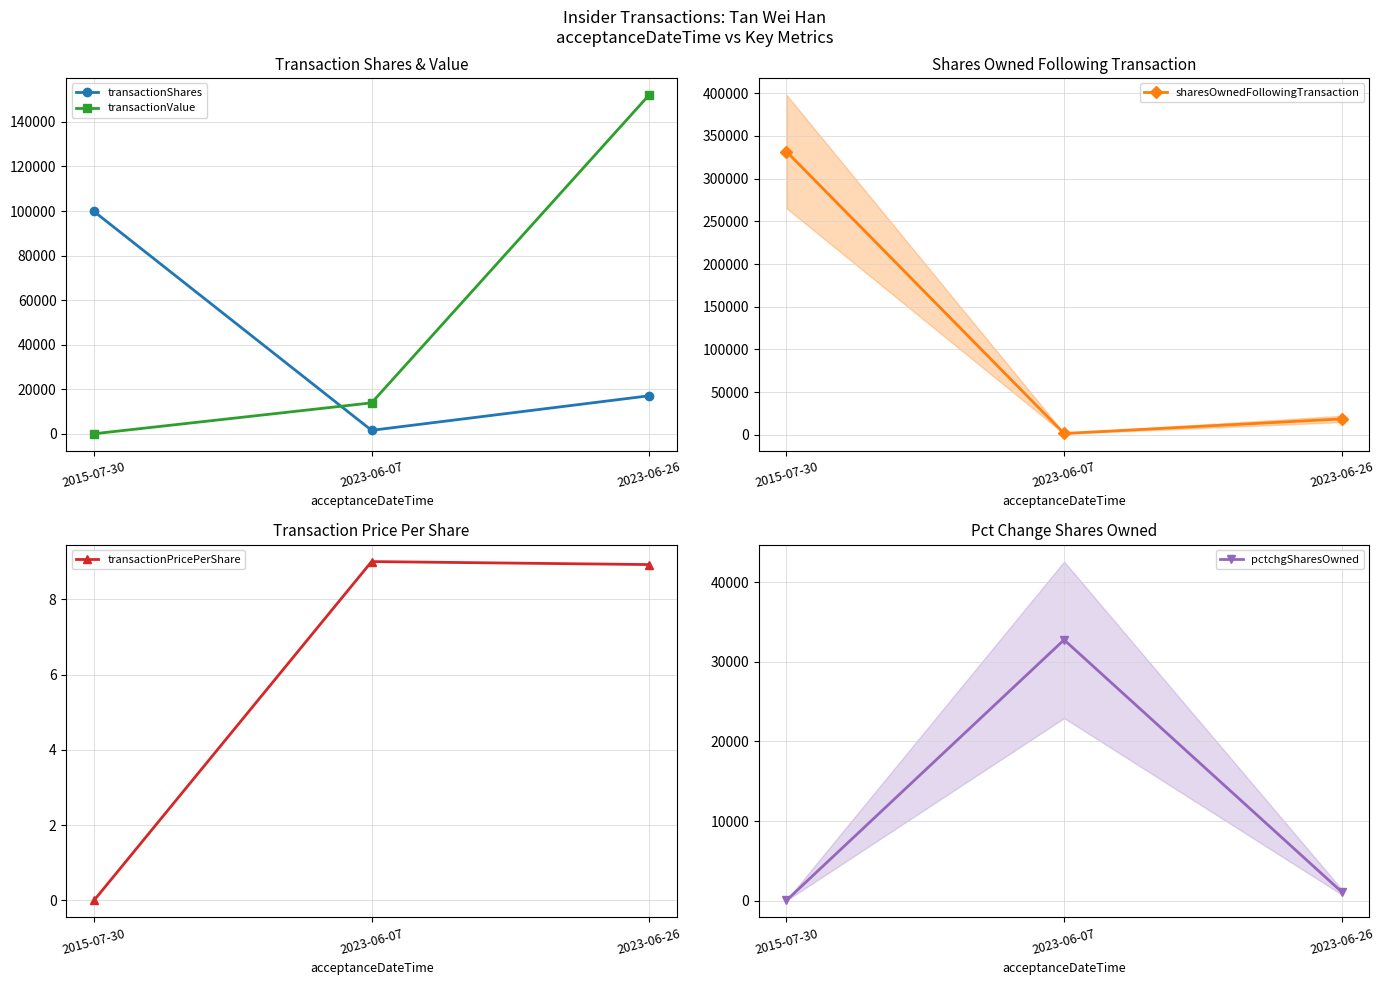

How many lines are shown in the chart?

5